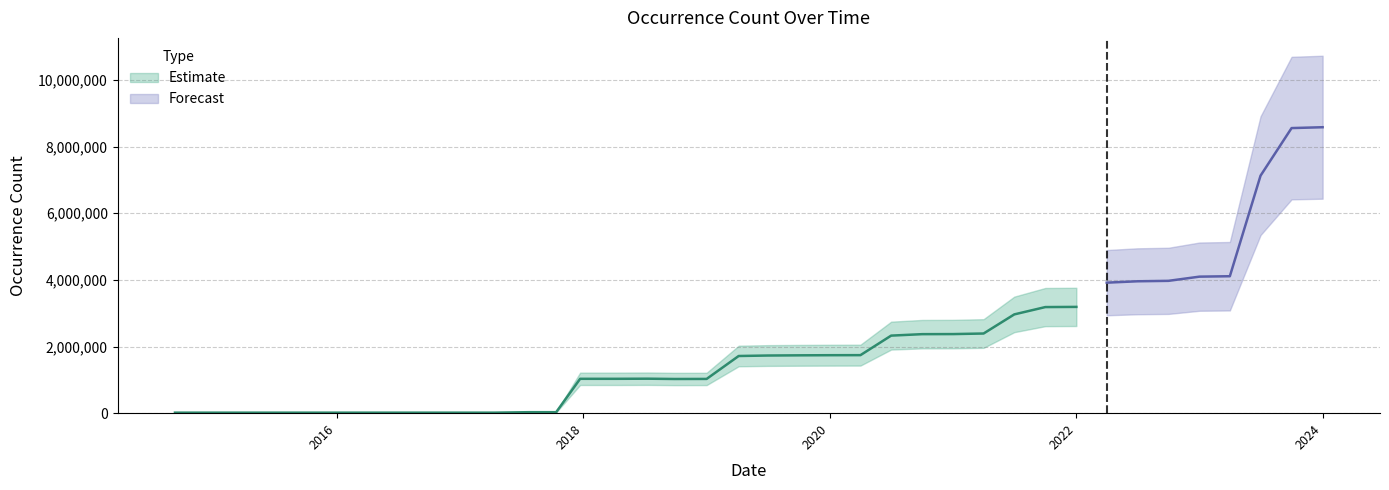

What is the label of the 9th point from the left?

2016-10-07